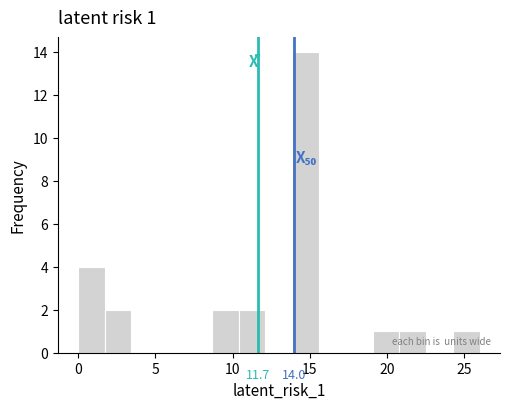

Around what value on the x-axis is the tallest bar? Give the approximate position of its centre, as read against the axis.

14.5